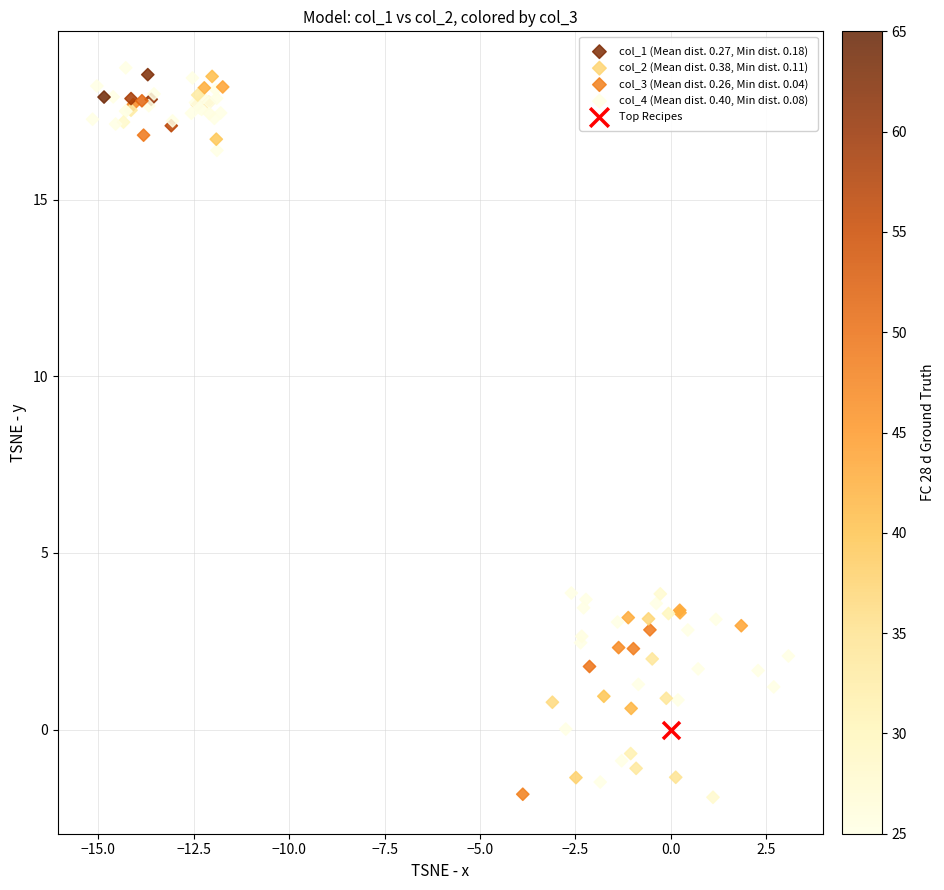

Which series reaches the minimum Y coordinate?

col_3 (Mean dist. 0.26, Min dist. 0.04)